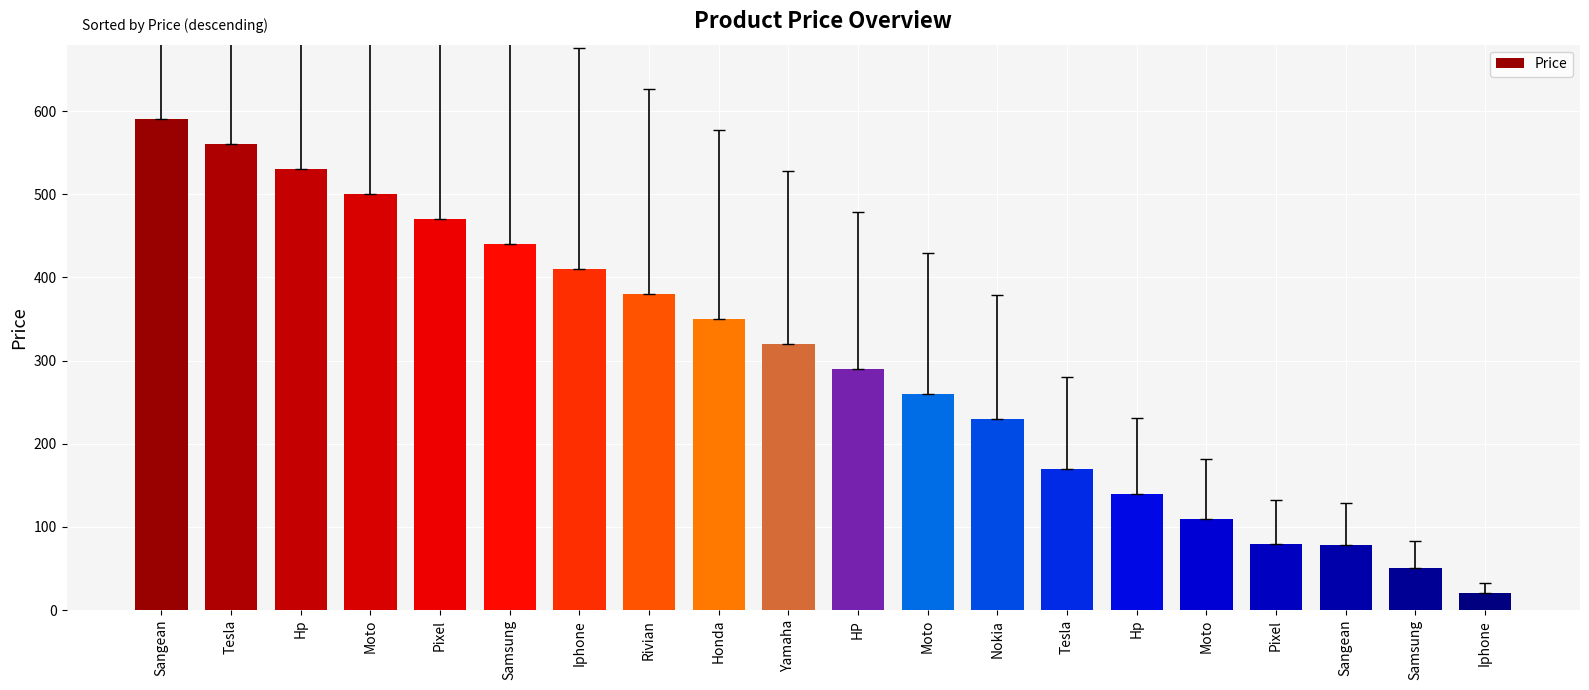

At which category does the chart reach its peak across all series?

Sangean